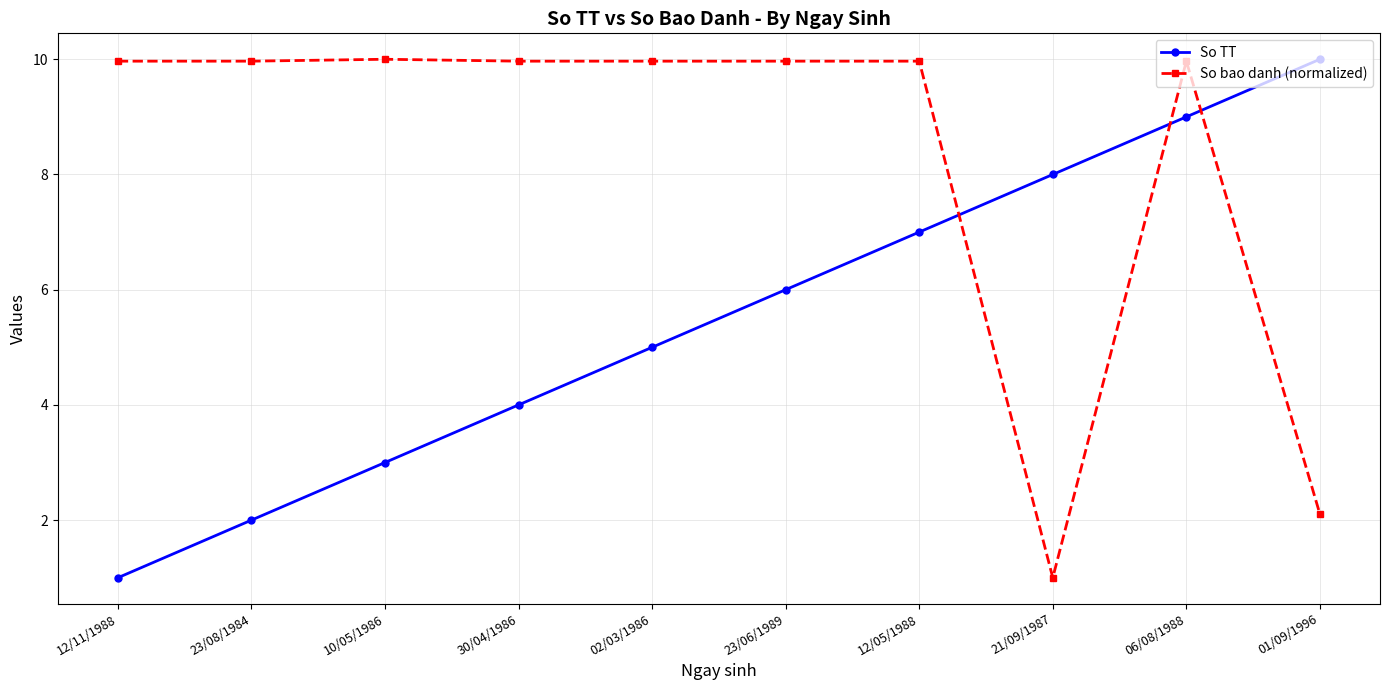

Rank the series by their average value, from lowest to highest.

So TT, So bao danh (normalized)